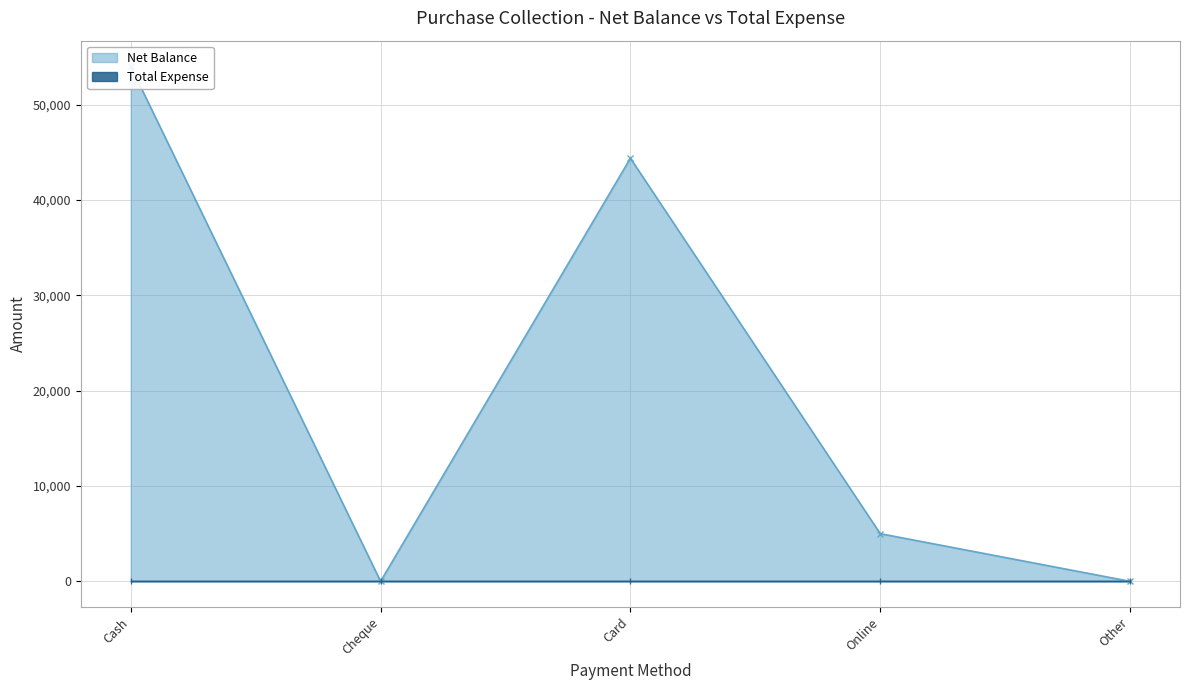

Where does the data first go above 5000?

Cash